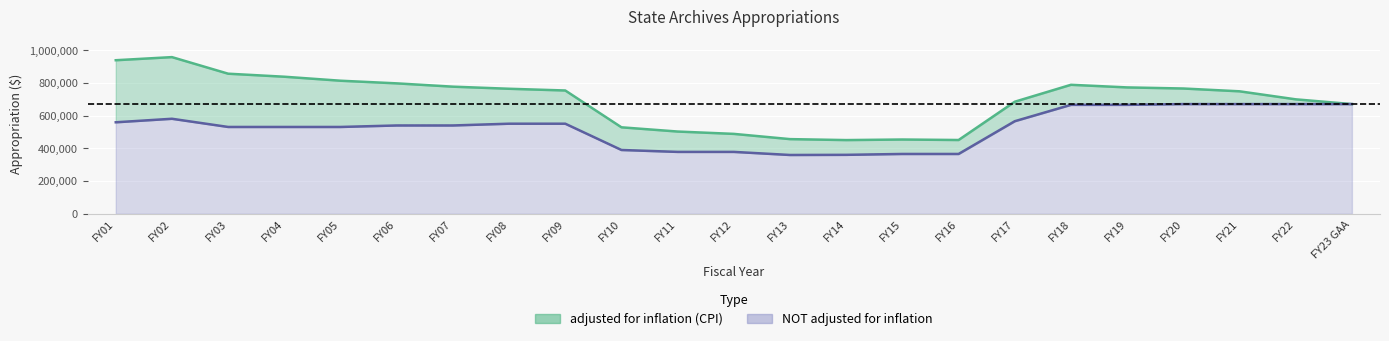

At which category does NOT adjusted for inflation reach its first local valley?

FY13